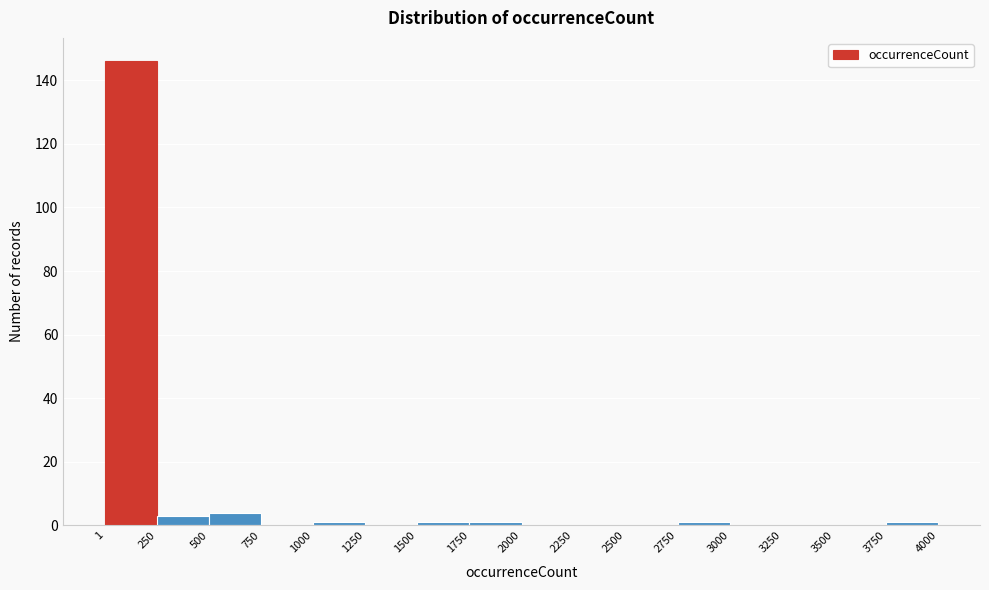

Reading left to right, list every bar in this chart as the range it spans on the x-axis followed by its height. The values are not printed on the chart, so give them approximately, as read against the axis.

1 to 250: 146
250 to 500: 4
500 to 750: 4
750 to 1000: 0
1000 to 1250: under 2
1250 to 1500: 0
1500 to 1750: under 2
1750 to 2000: under 2
2000 to 2250: 0
2250 to 2500: 0
2500 to 2750: 0
2750 to 3000: under 2
3000 to 3250: 0
3250 to 3500: 0
3500 to 3750: 0
3750 to 4000: under 2